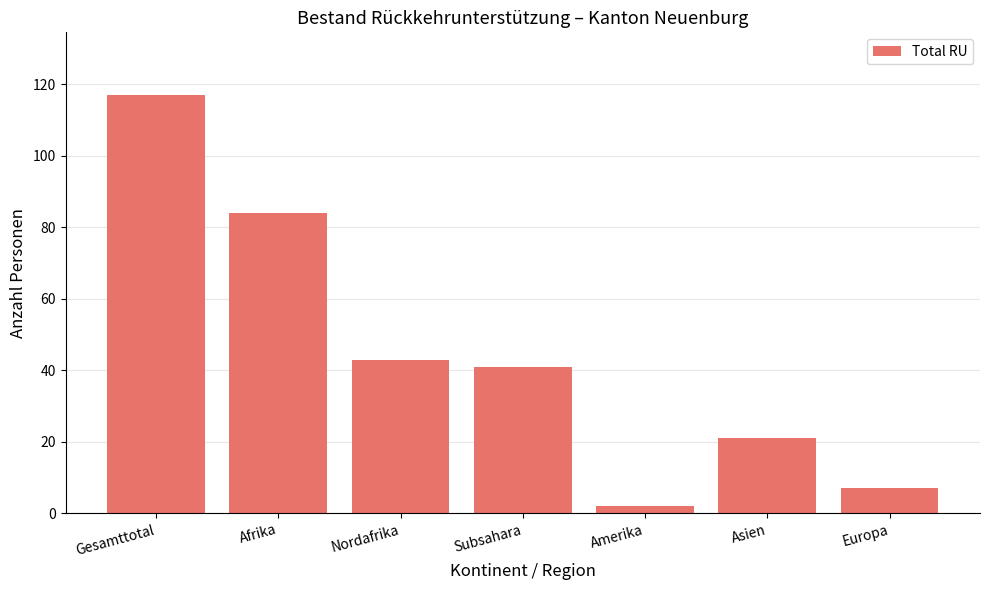

What is the change in value from Afrika to Subsahara?

-43